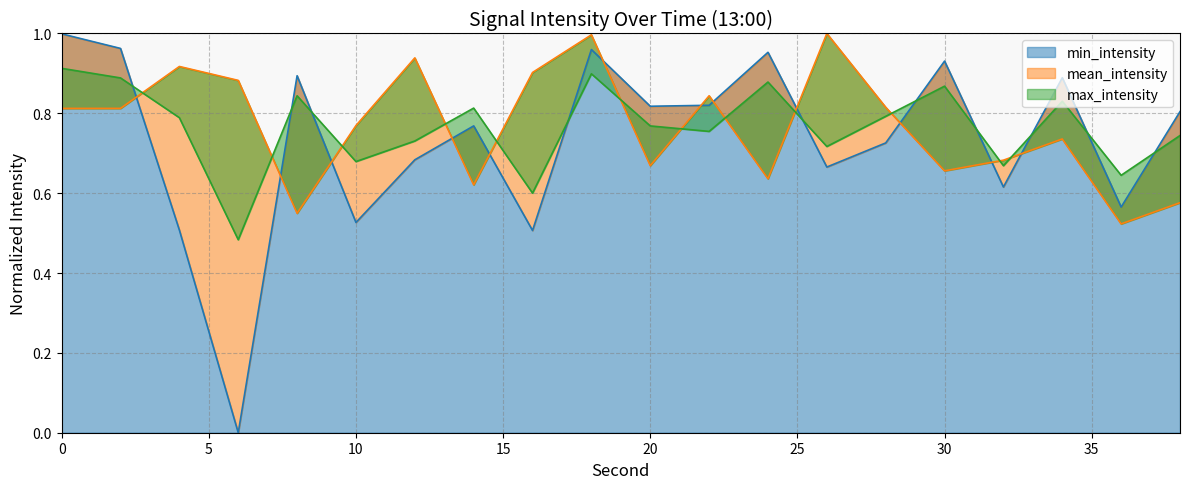

In mean_intensity, how many points are lower than both neighbors (excluding endpoints)?

6